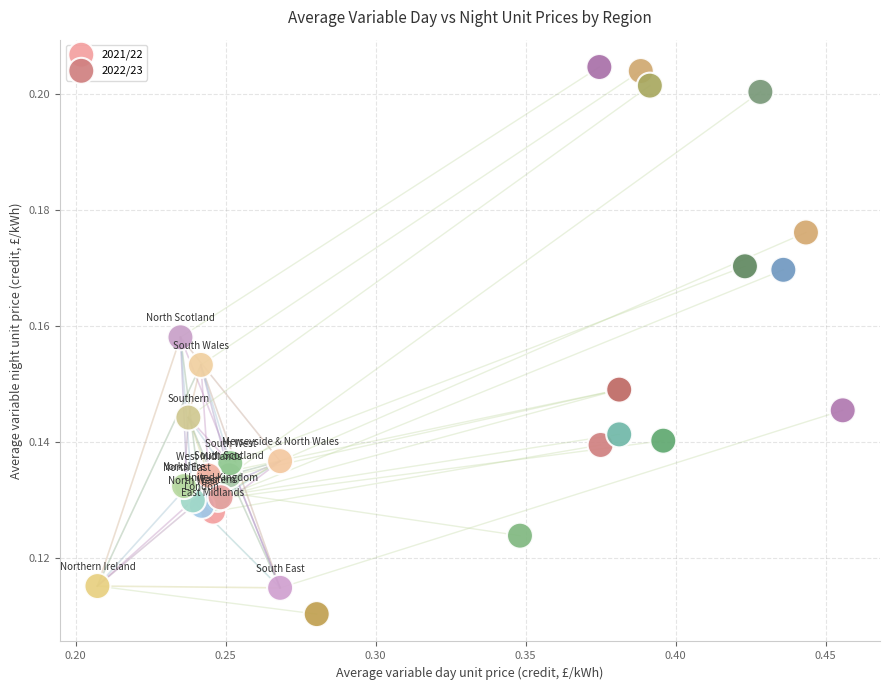

Which series reaches the minimum Y coordinate?

2022/23